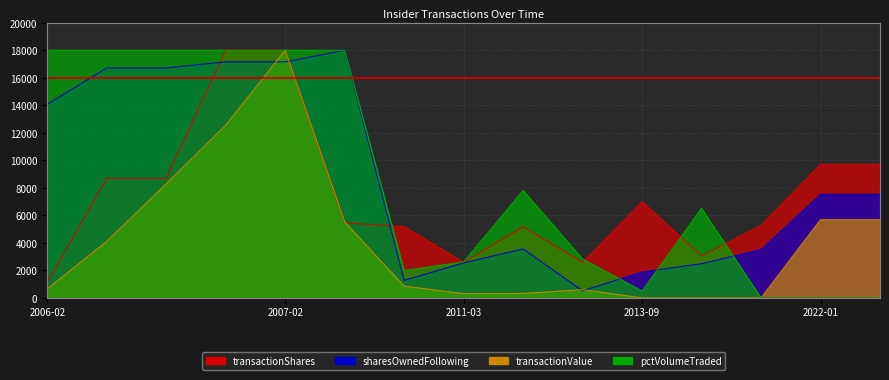

What is the sum of all transactionShares values?

110216.6